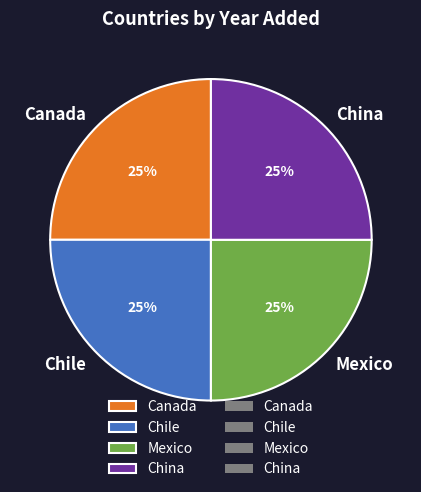

True or false: China accounts for 25% of the total.

True